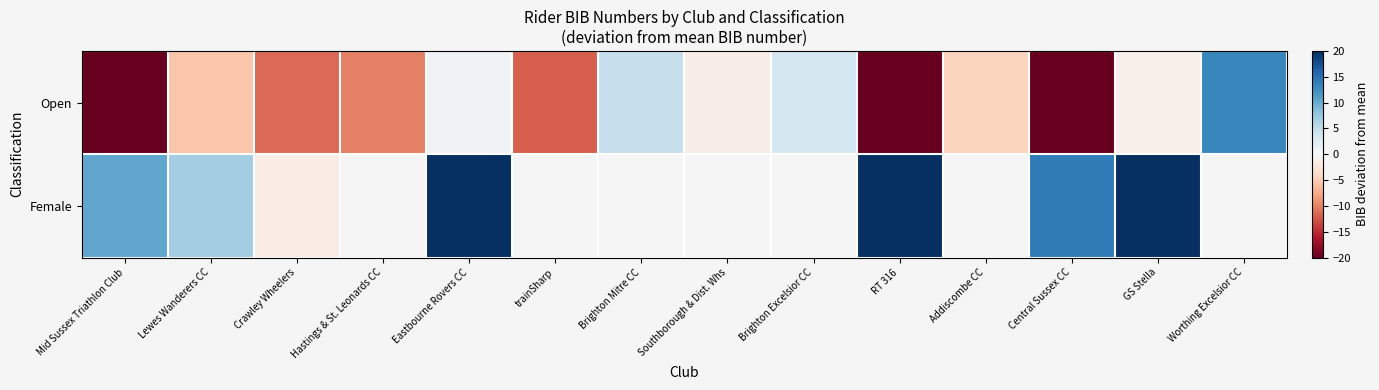

Is it true that Open equals -34.8 at Central Sussex CC?

False